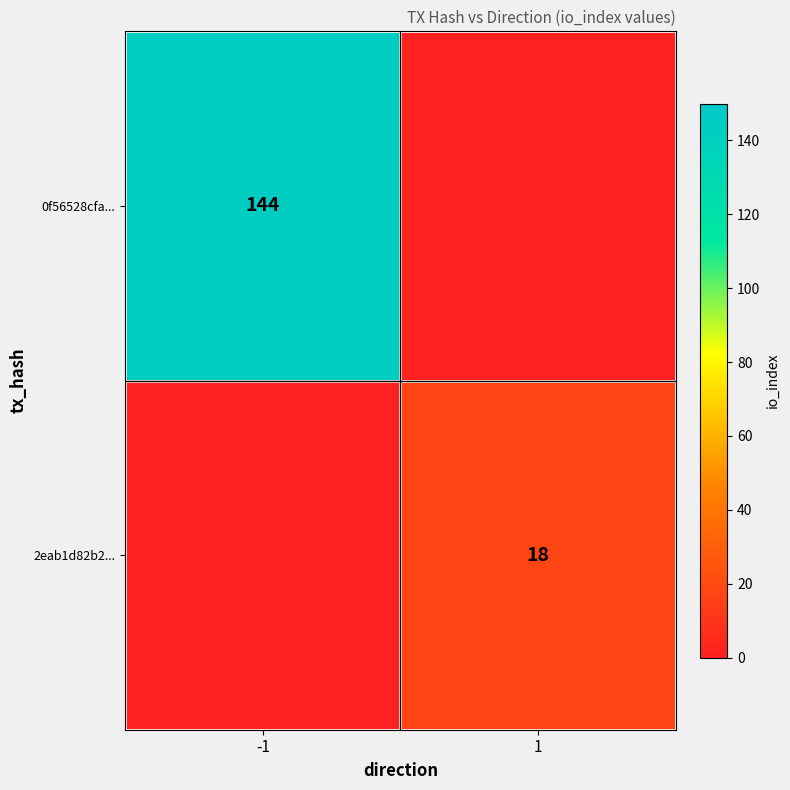

Is the value of 2eab1d82b2... at 1 greater than the value of 0f56528cfa... at -1?

No